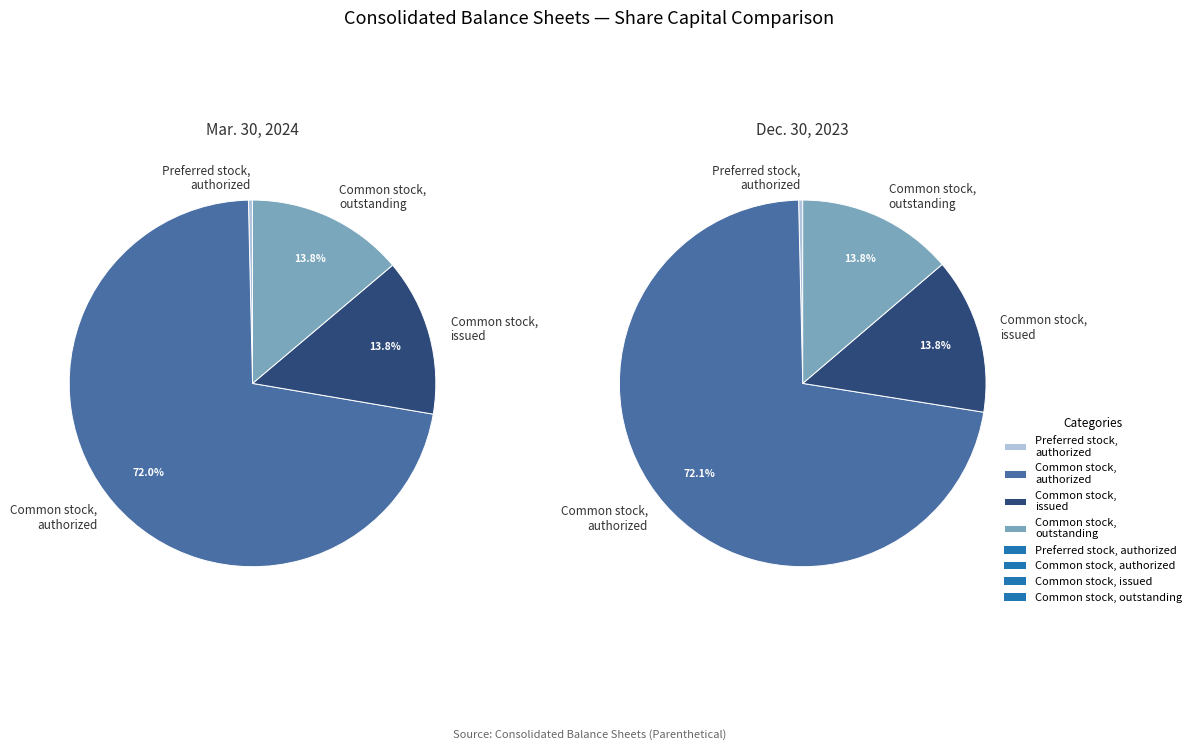

Which category has the biggest portion of the pie?

Common stock, authorized